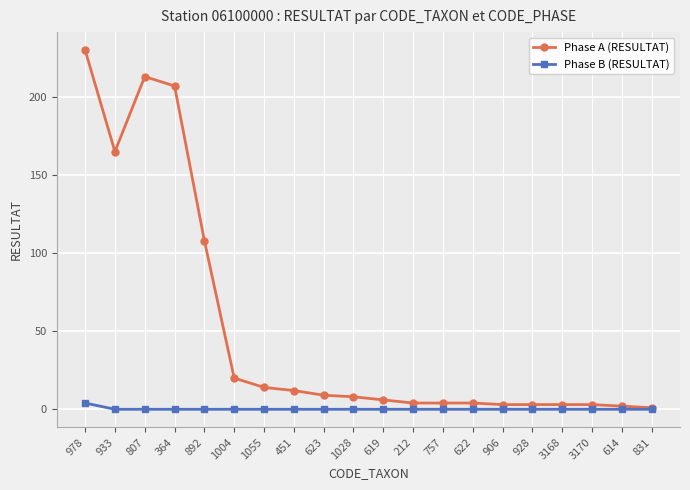

What position from the left is 757?

13